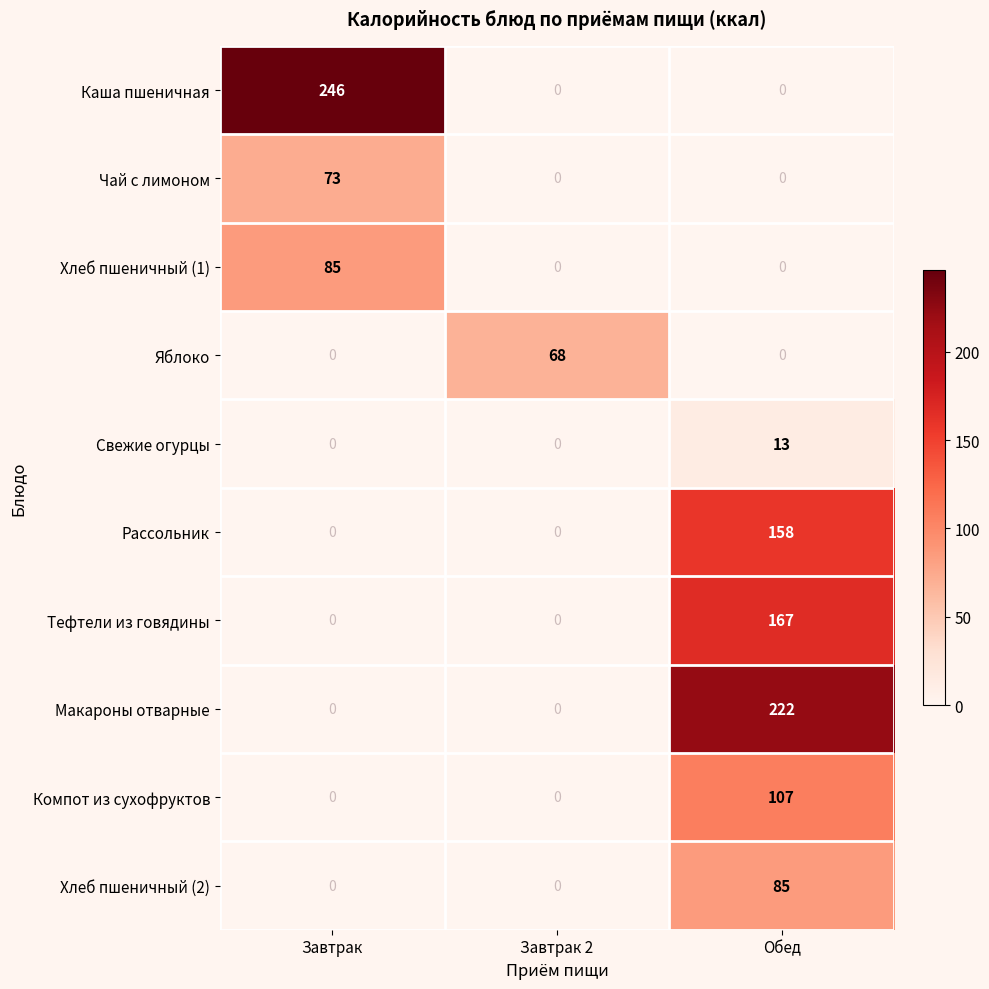

How many values in Чай с лимоном are above zero?

1